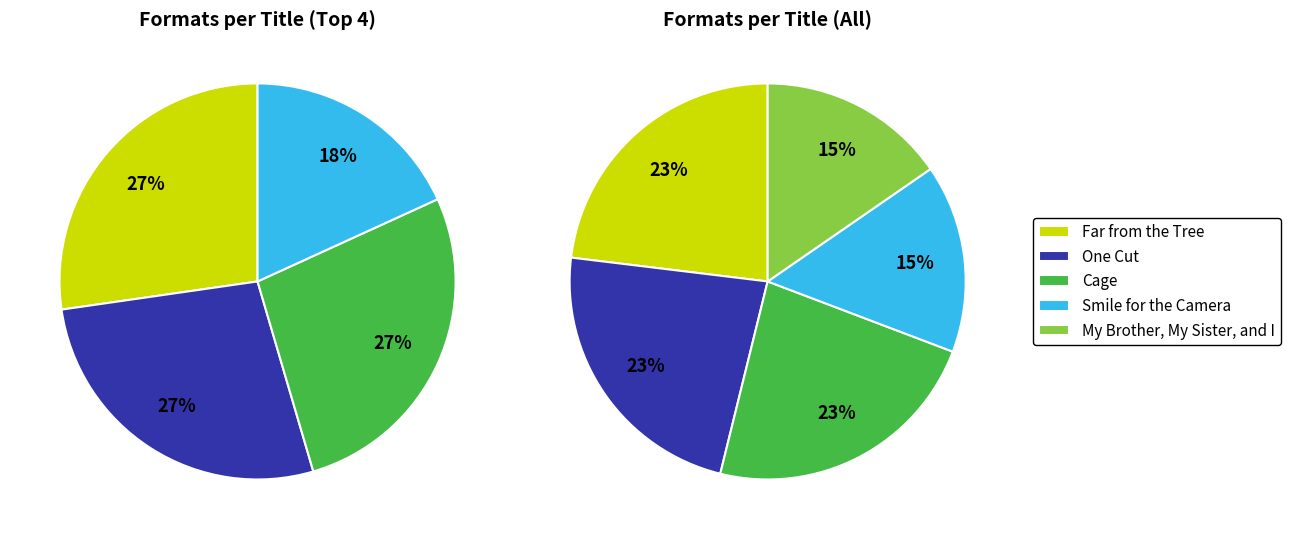

Which slice is the largest?

Far from the Tree